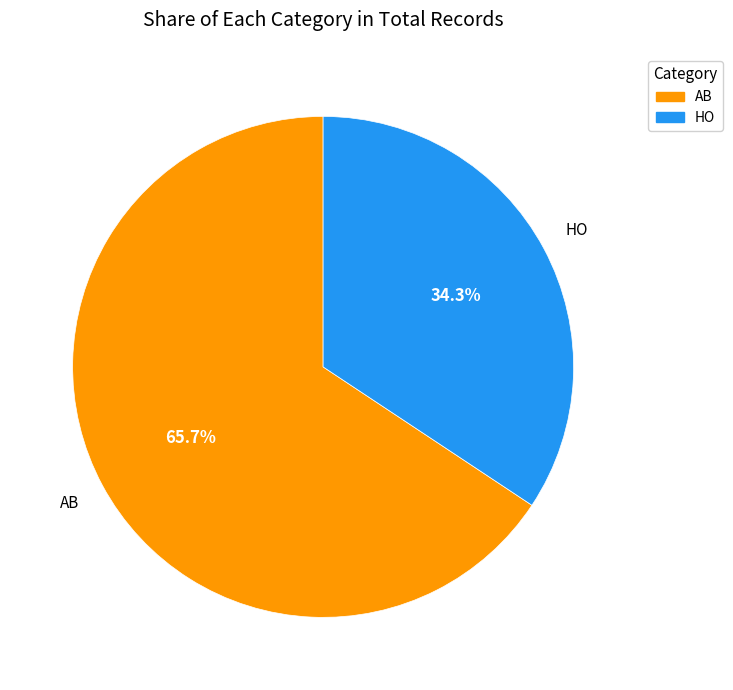

To the nearest percent, what percentage of the pie is AB?

66%